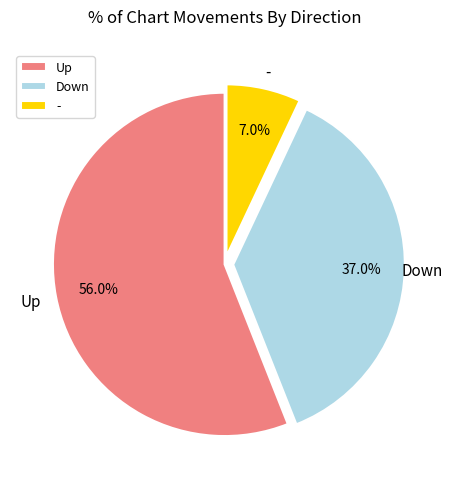

What percentage is NOT represented by -?

93.0%